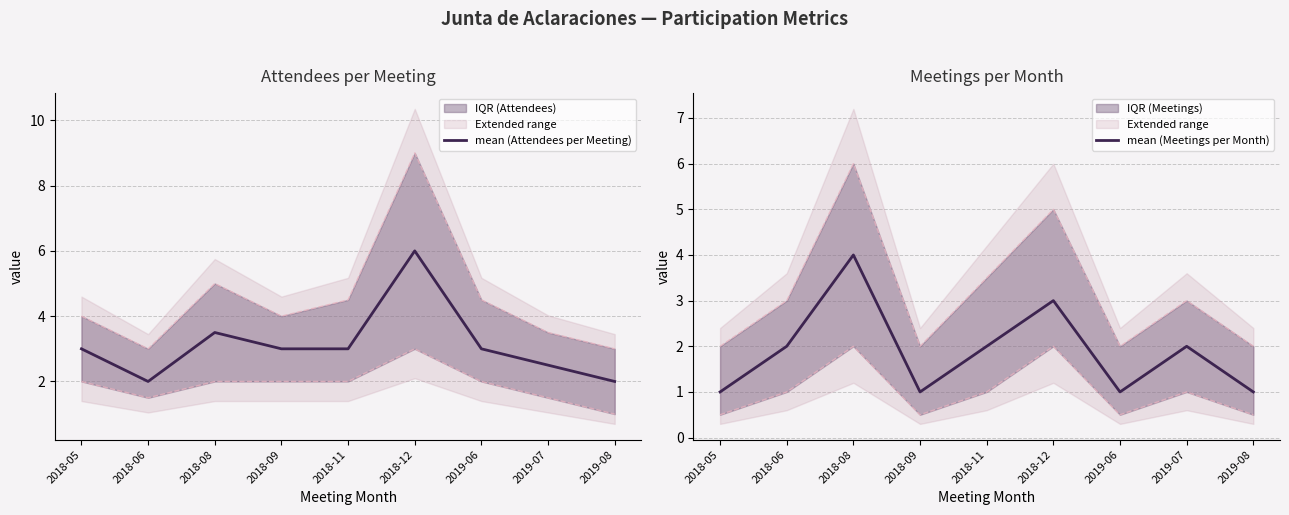

At 2018-05, list the series in order from largest to smallest.

mean (Attendees per Meeting), mean (Meetings per Month)